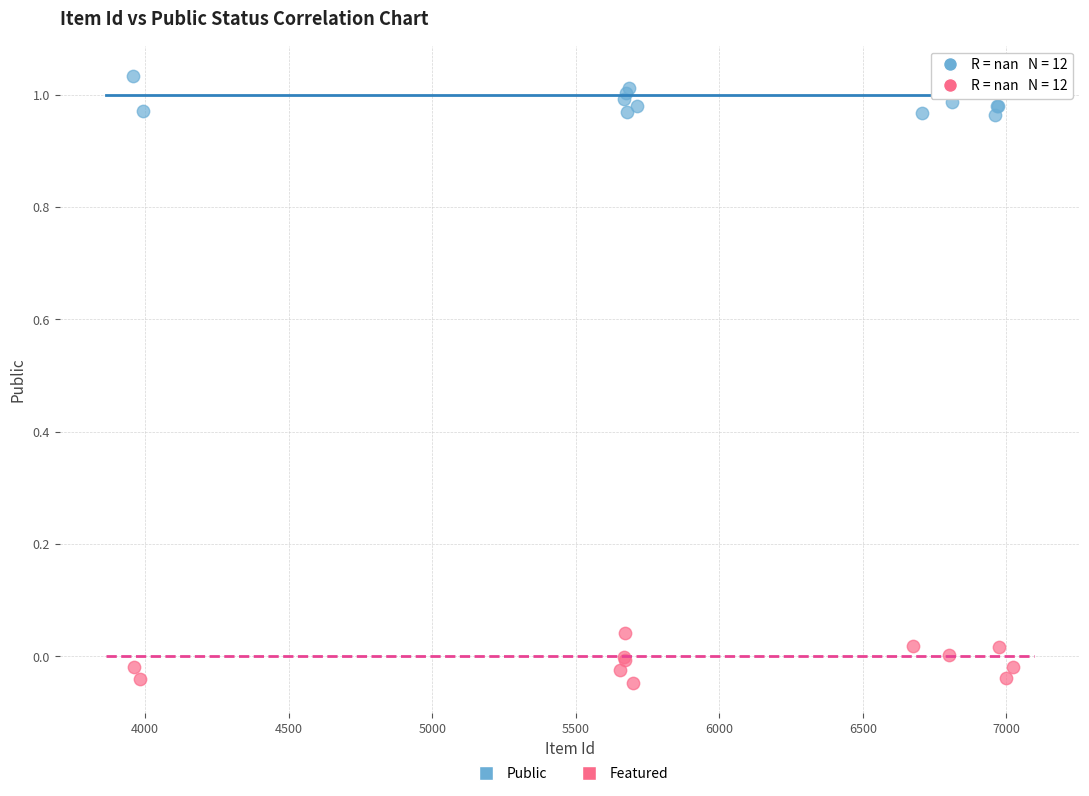

Which series contains the highest Y value?

Public